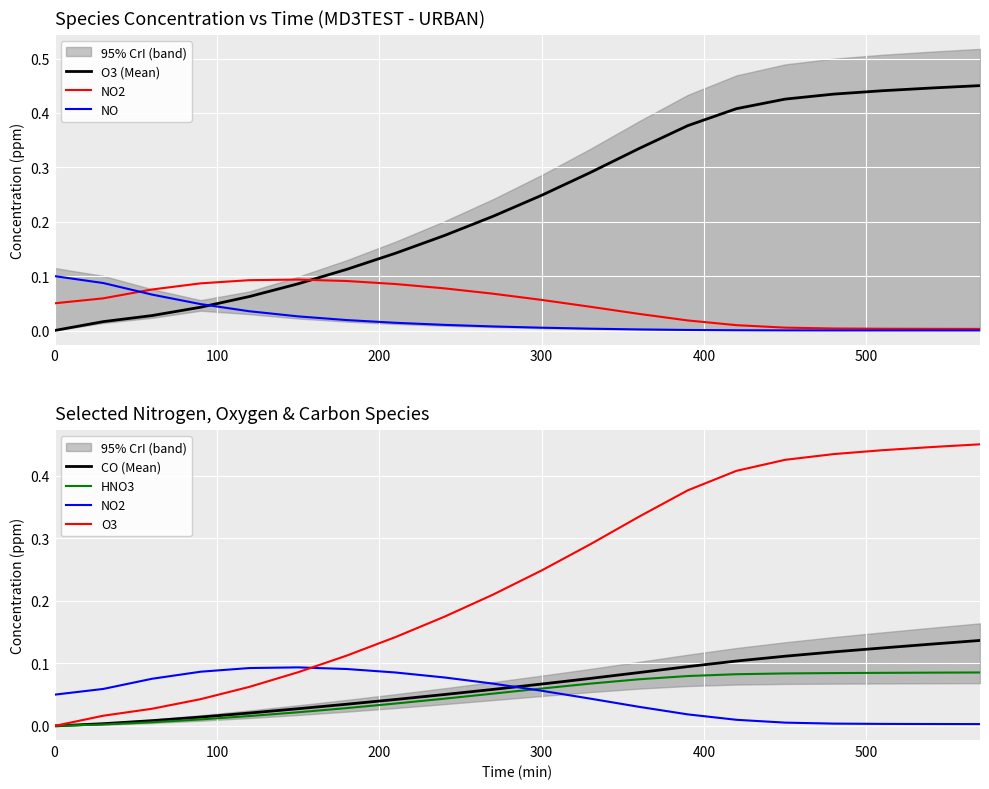

The O3 series shows 0.6 at 17. True or false?

False